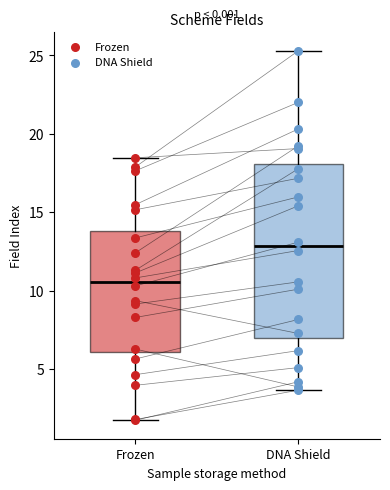

Reading left to right, read every box against the y-axis: the position of its median line, the range the box covers, and the ends of its whiskers. The values are not printed on the chart, so give them approximately, as read against the axis.

Frozen: median 10.5, box 6.0 to 14.0, whiskers 1.5 to 18.5
DNA Shield: median 13.0, box 7.0 to 18.0, whiskers 3.5 to 25.5